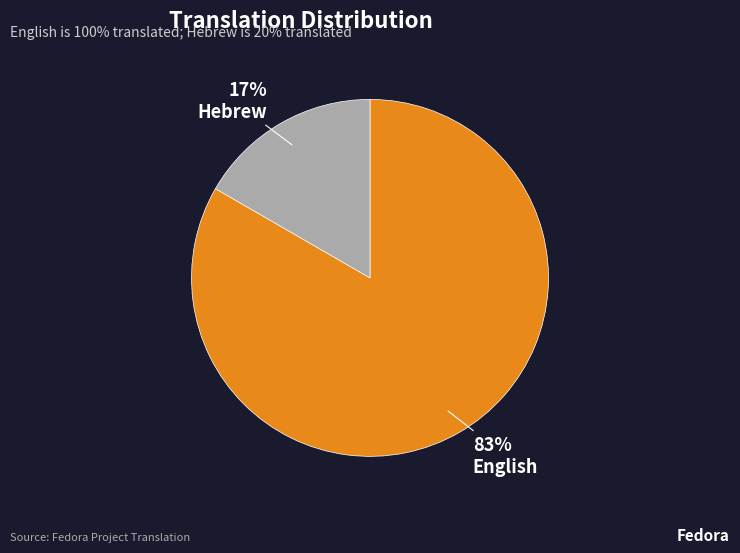

Count the number of slices in the pie.

2